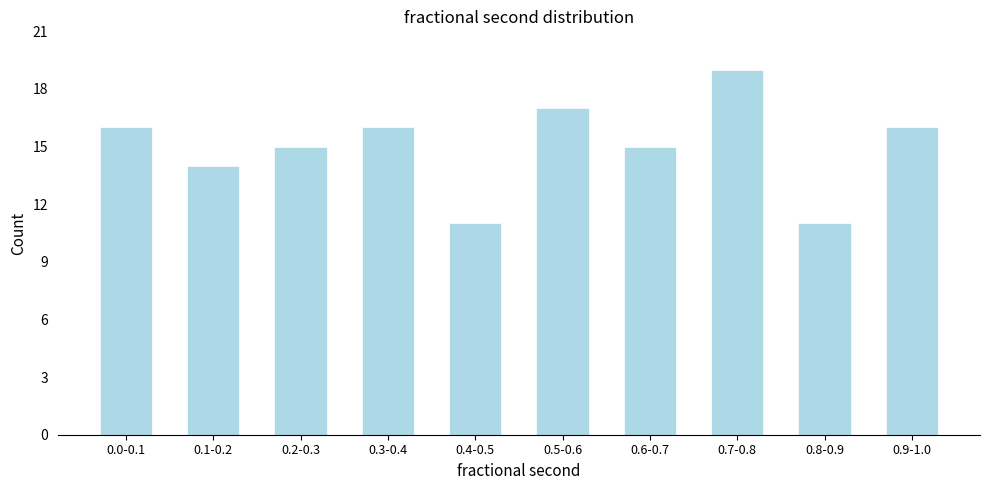

Reading right to left, transcribe all the data shown in this chart.

0.9-1.0=16	0.8-0.9=11	0.7-0.8=19	0.6-0.7=15	0.5-0.6=17	0.4-0.5=11	0.3-0.4=16	0.2-0.3=15	0.1-0.2=14	0.0-0.1=16